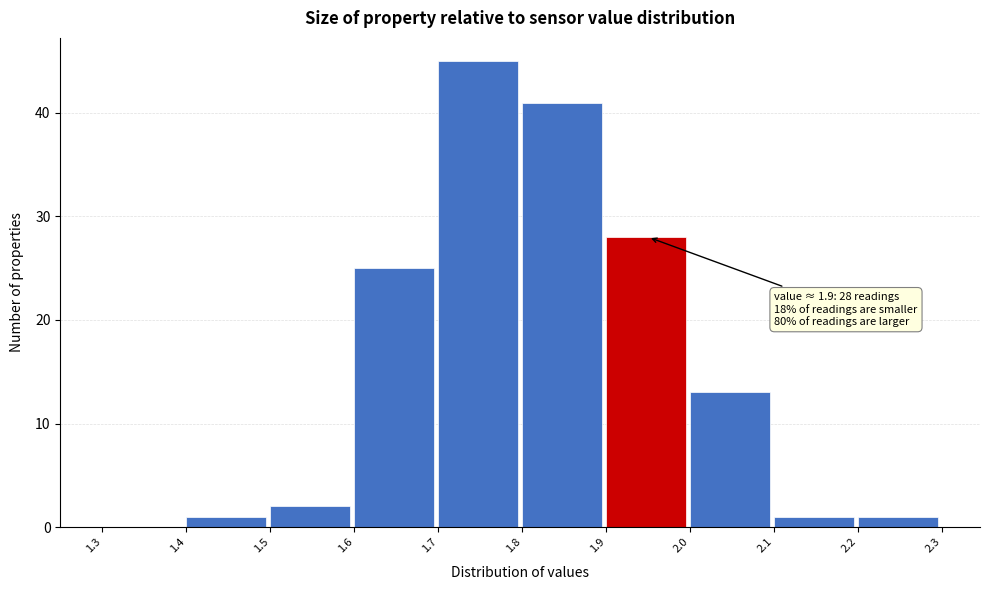

Over which range of the x-axis is the bar tallest?

1.7 to 1.8